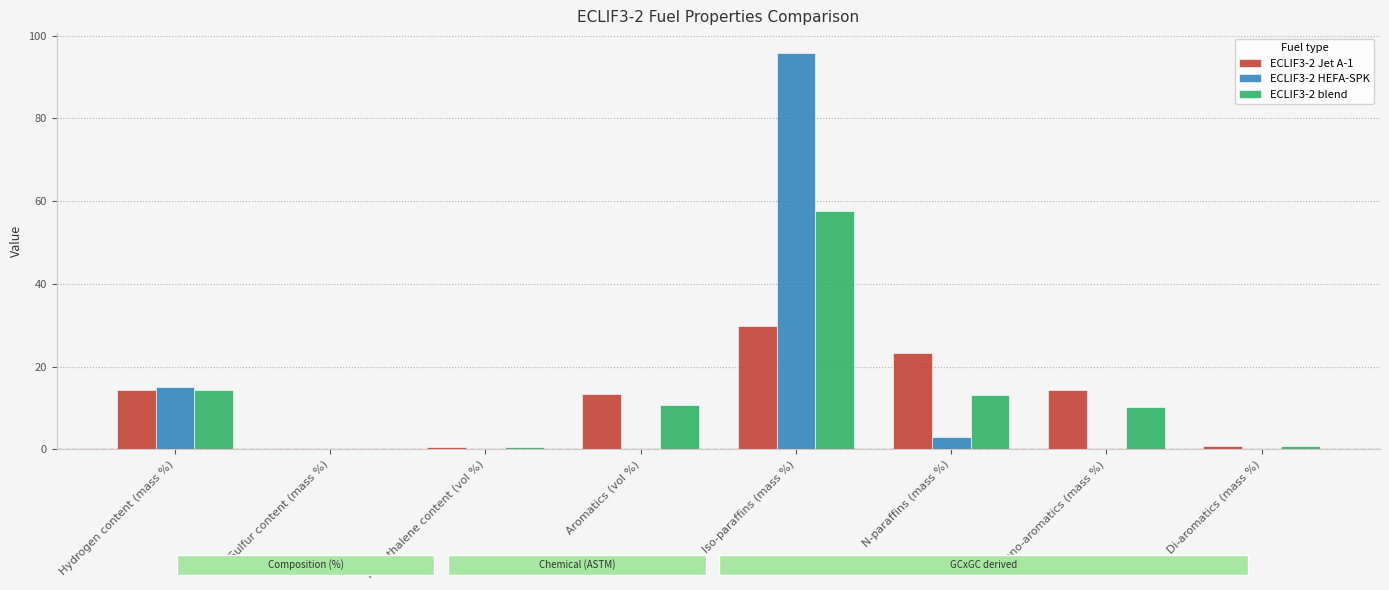

What is the maximum value shown in the chart?

95.8